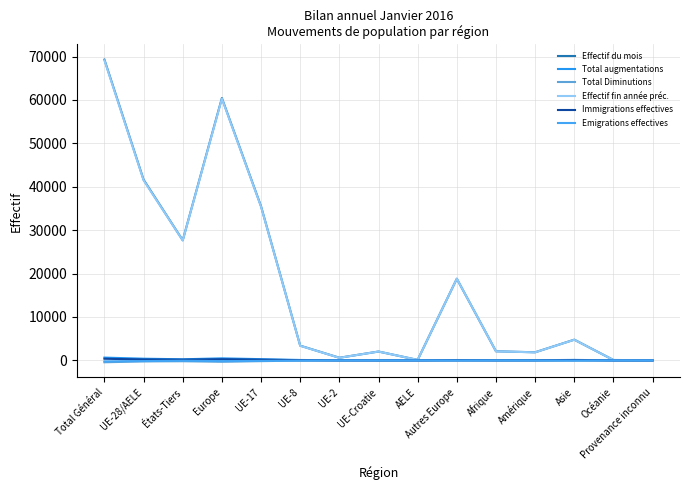

What position from the right is AELE?

7